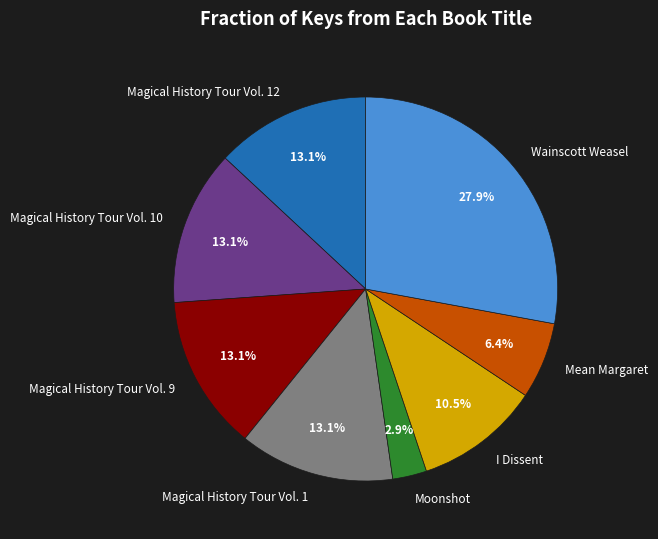

Is the sum of Magical History Tour Vol. 9 and Mean Margaret greater than half?

No